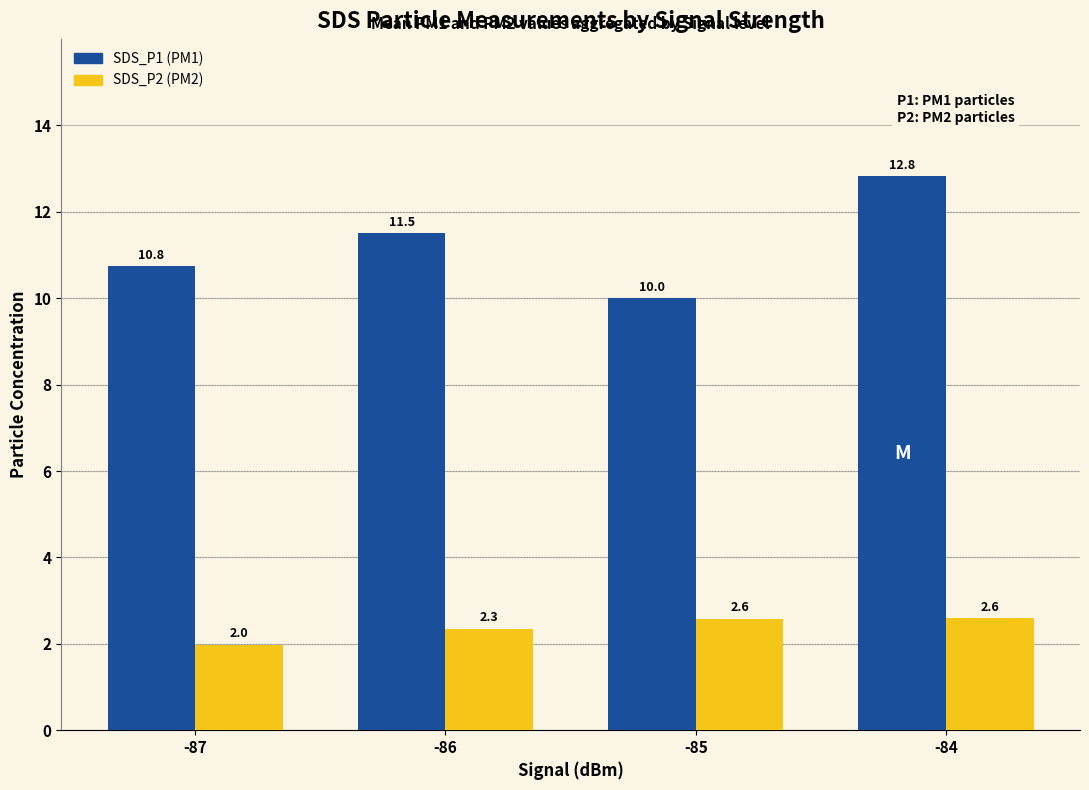

At which category is the sum across all series the highest?

-84